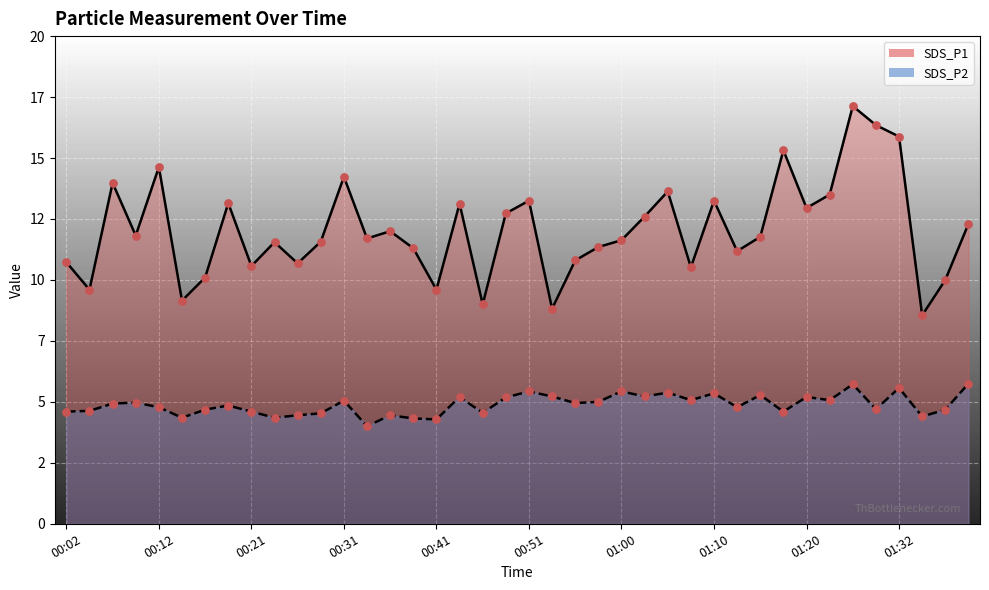

At how many categories does at least one series exceed 12?

17